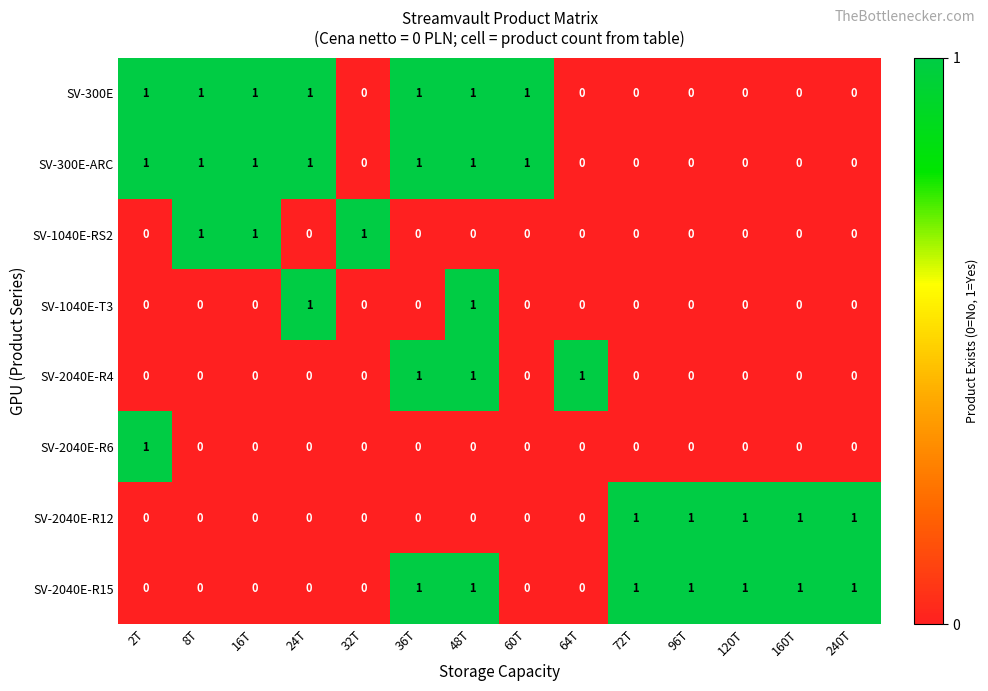

Is it true that SV-300E equals 0 at 64T?

True